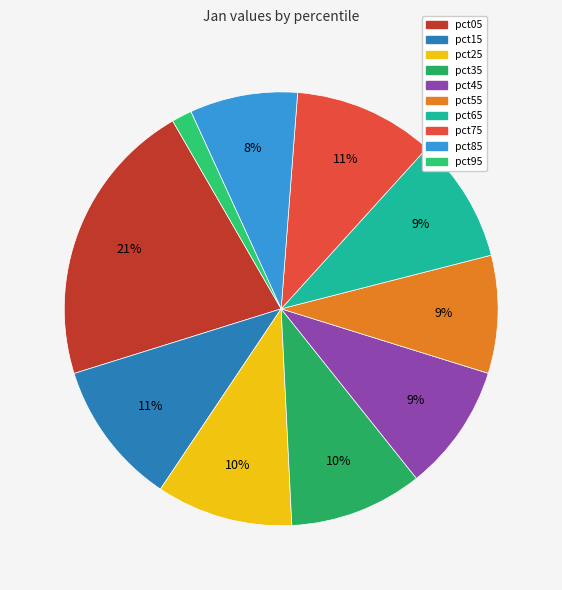

The pct55 slice represents 9% of the pie. True or false?

True